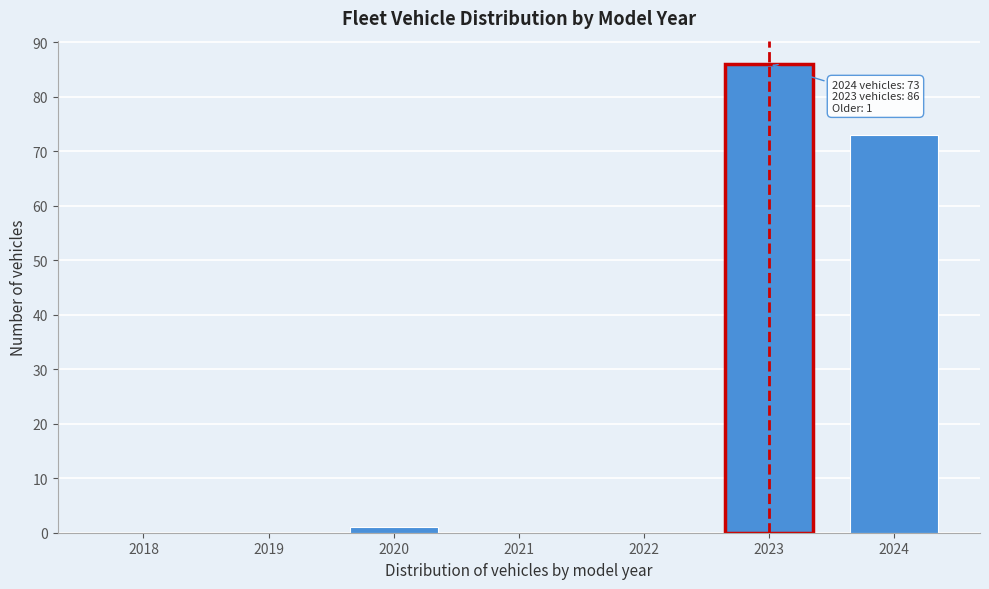

Reading left to right, what are all the values shown in this chart?

2018=0	2019=0	2020=1	2021=0	2022=0	2023=86	2024=73